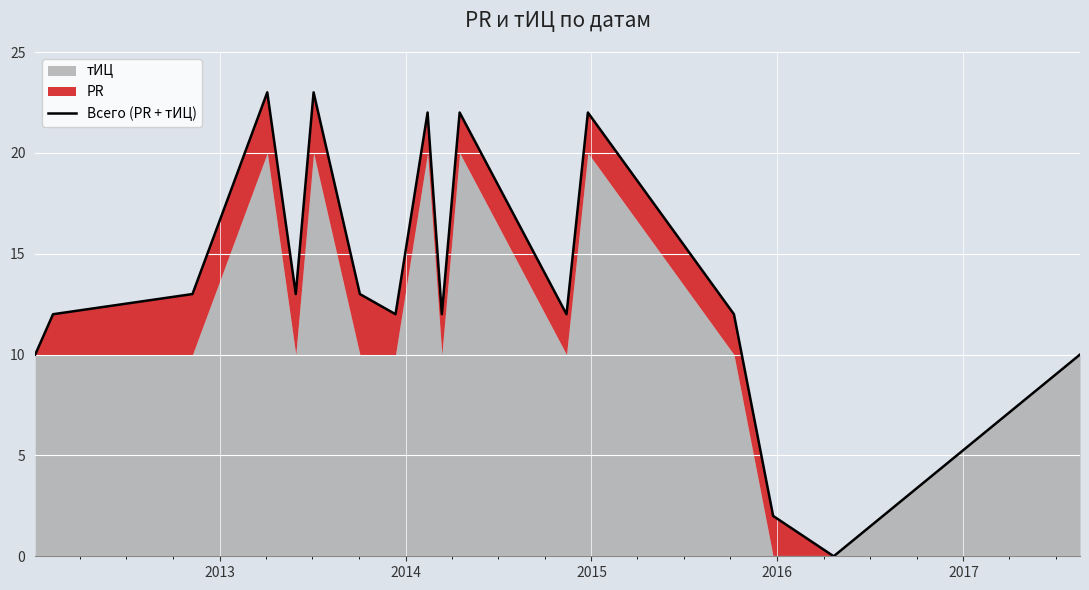

How many values are below 12?

4